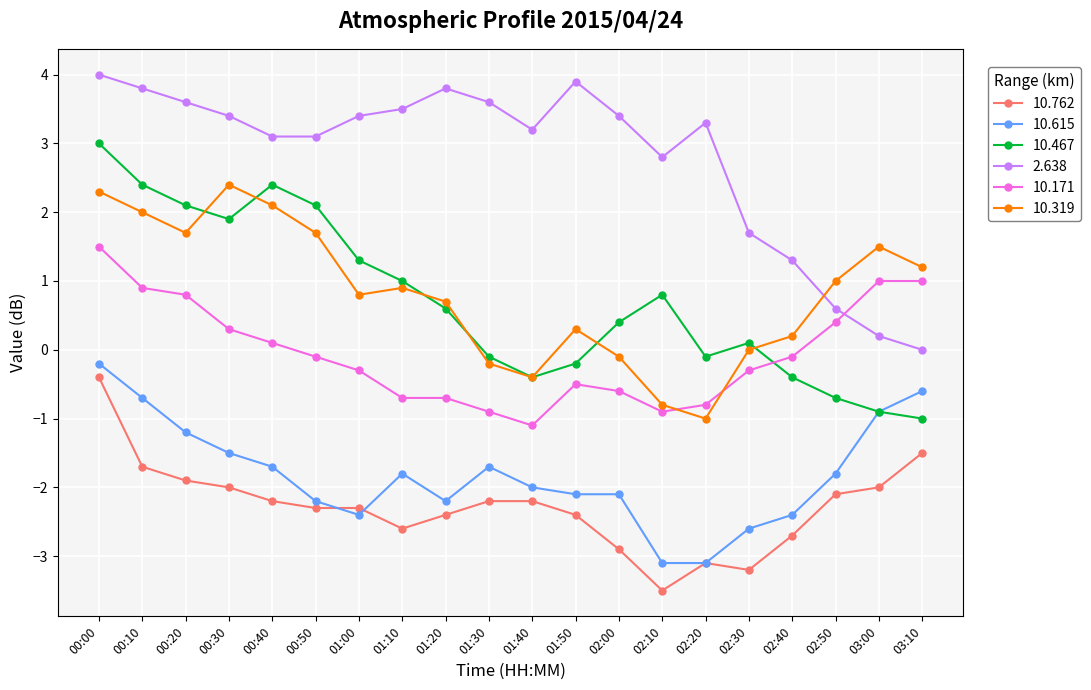

Where is the first local minimum for 10.319?

00:20